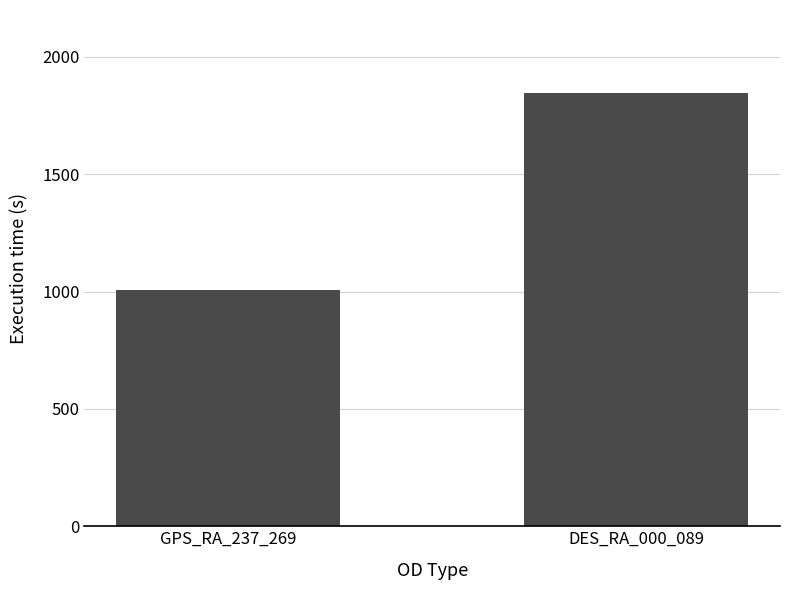

Reading right to left, what are all the values shown in this chart?

DES_RA_000_089=1845	GPS_RA_237_269=1005